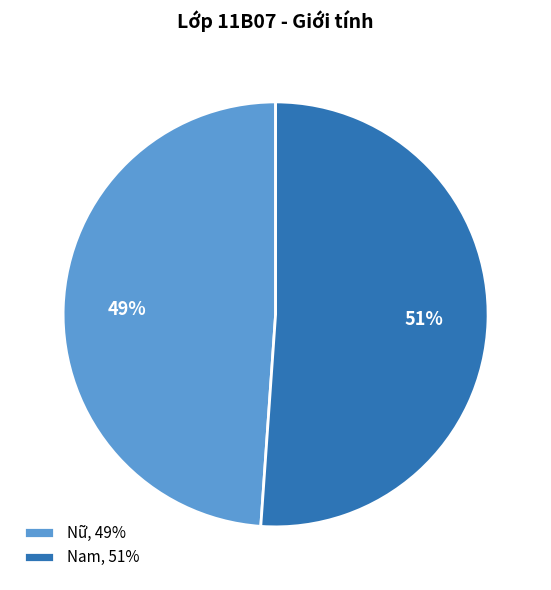

Do Nam, 51% and Nữ, 49% together represent more than half of the pie?

Yes